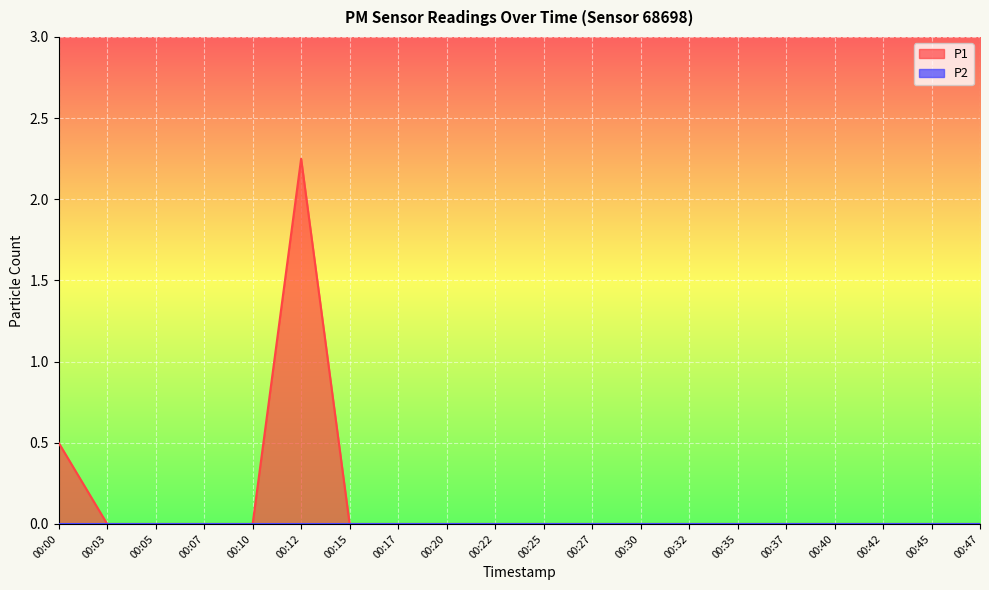

Rank the categories by value from highest to lowest.

00:12, 00:00, 00:03, 00:05, 00:07, 00:10, 00:15, 00:17, 00:20, 00:22, 00:25, 00:27, 00:30, 00:32, 00:35, 00:37, 00:40, 00:42, 00:45, 00:47